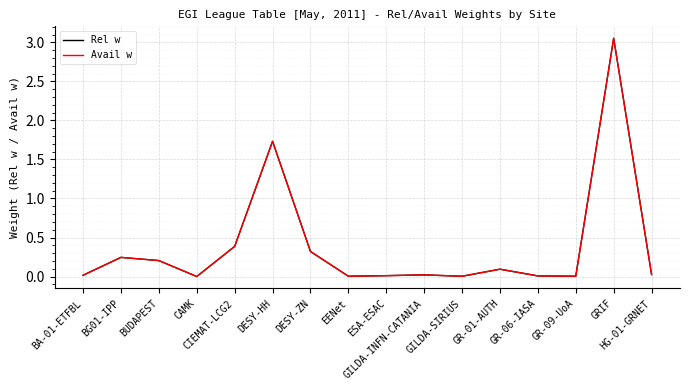

Does the chart display data point markers on the line(s)?

No